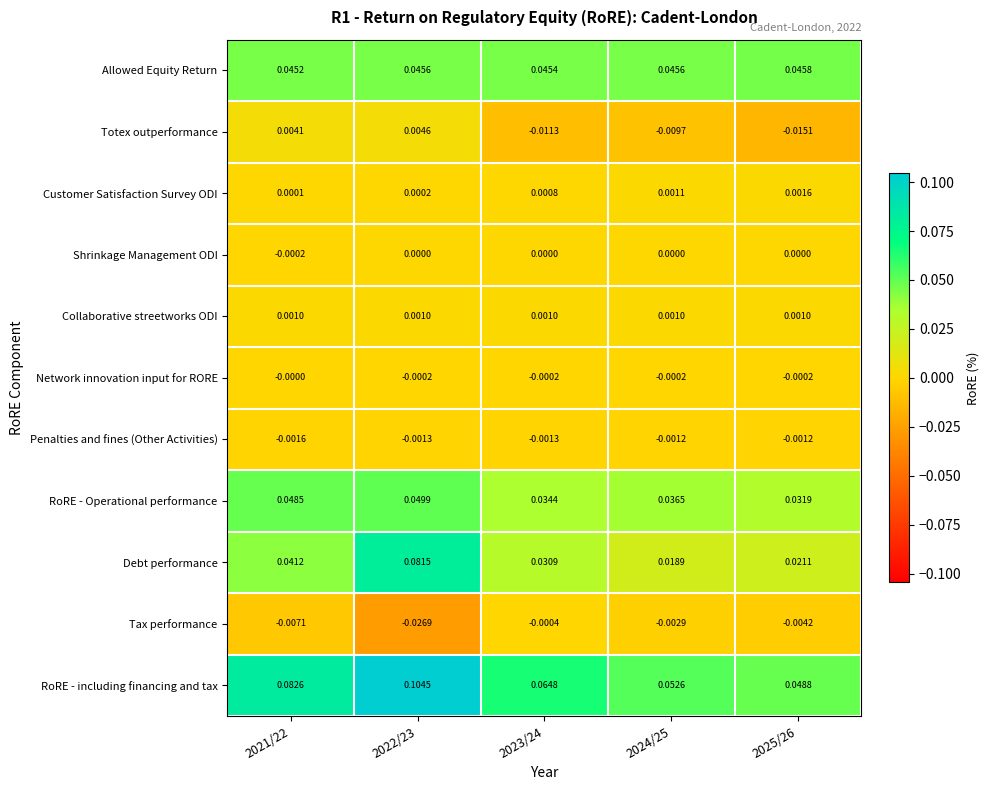

Rank the series at 2021/22 from highest to lowest value.

RoRE - including financing and tax, RoRE - Operational performance, Allowed Equity Return, Debt performance, Totex outperformance, Collaborative streetworks ODI, Customer Satisfaction Survey ODI, Network innovation input for RORE, Shrinkage Management ODI, Penalties and fines (Other Activities), Tax performance